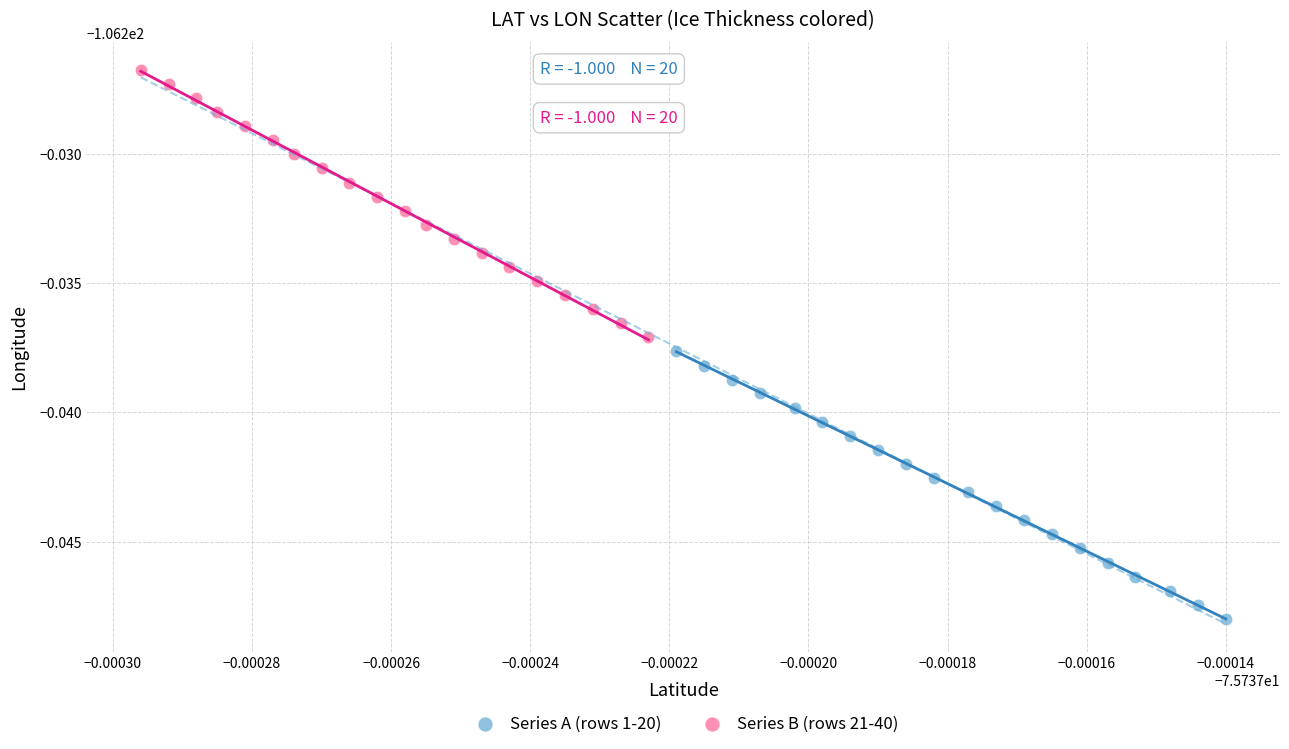

Which series contains the highest Y value?

Series B (rows 21-40)